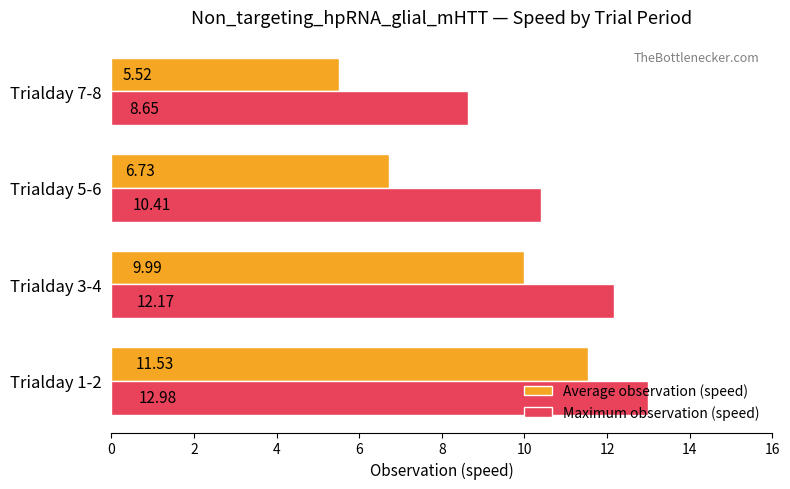

What is the maximum value shown in the chart?

13.0